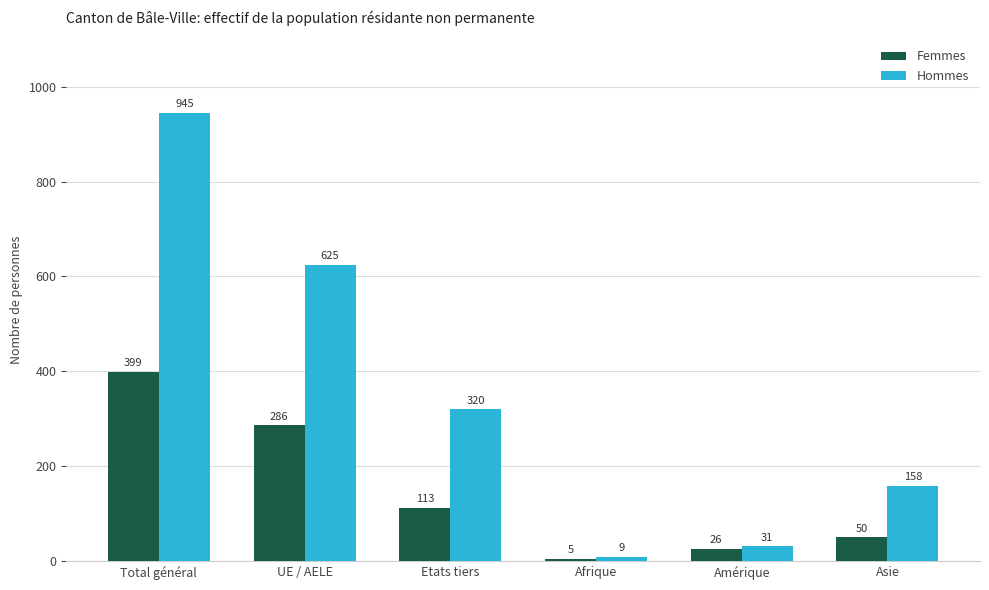

Where is Hommes nearest to the value 477?

UE / AELE